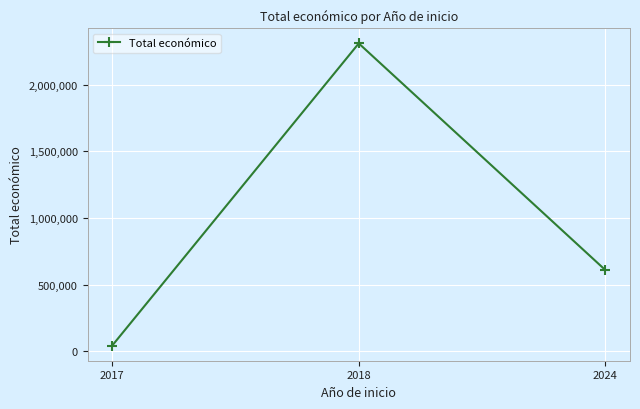

Rank the categories by value from lowest to highest.

2017, 2024, 2018